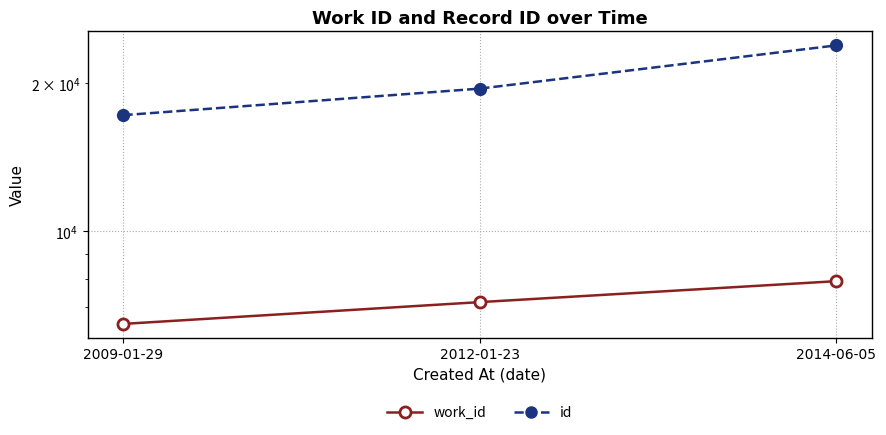

Reading left to right, transcribe all the data shown in this chart.

work_id: 6479	7175	7915
id: 17240	19522	23904